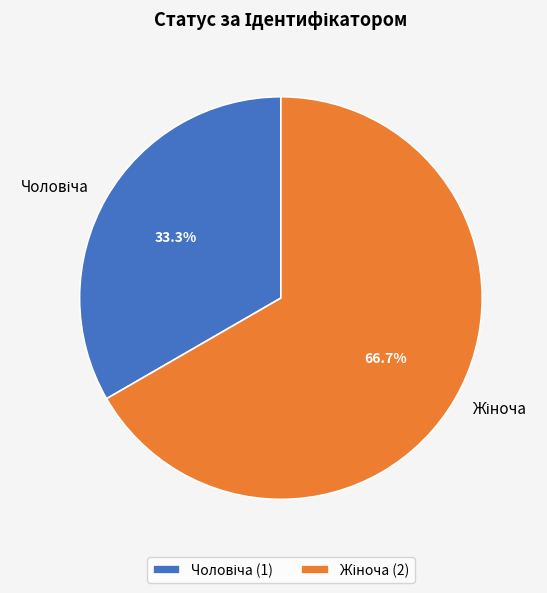

Is there a majority slice in this chart?

Yes